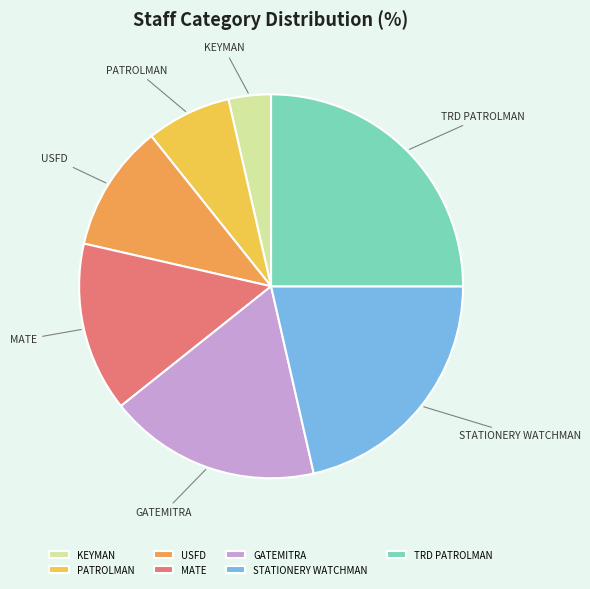

True or false: USFD accounts for 25% of the total.

False